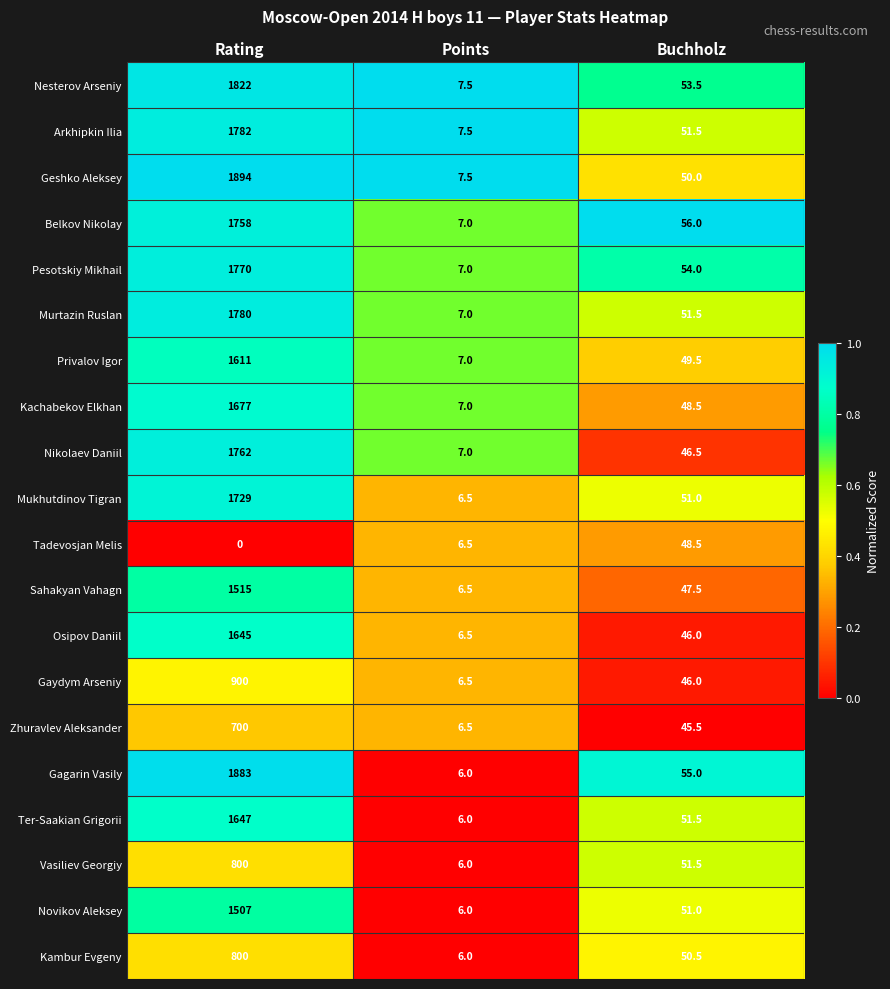

What is the difference between the highest and lowest values at Rating?

1894.0